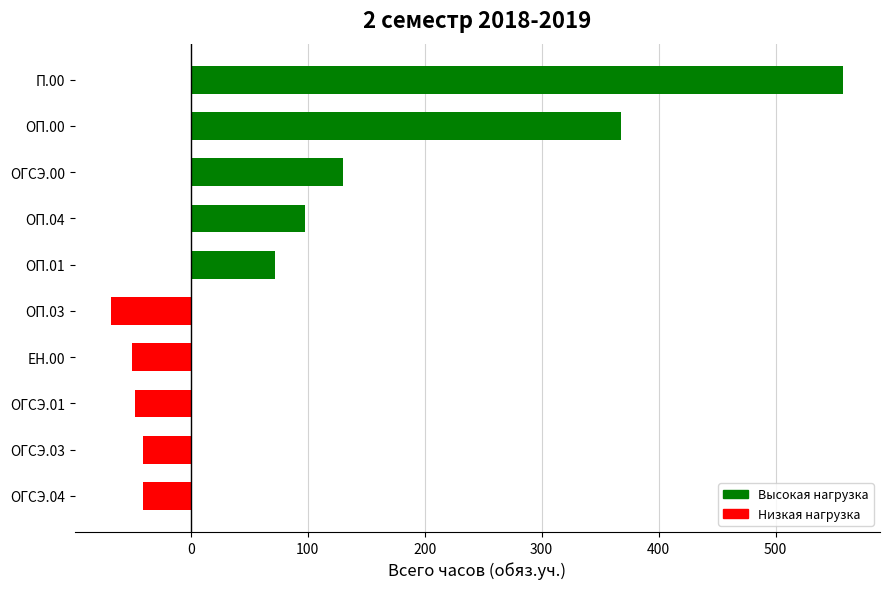

The value at ОП.04 is 174. True or false?

False